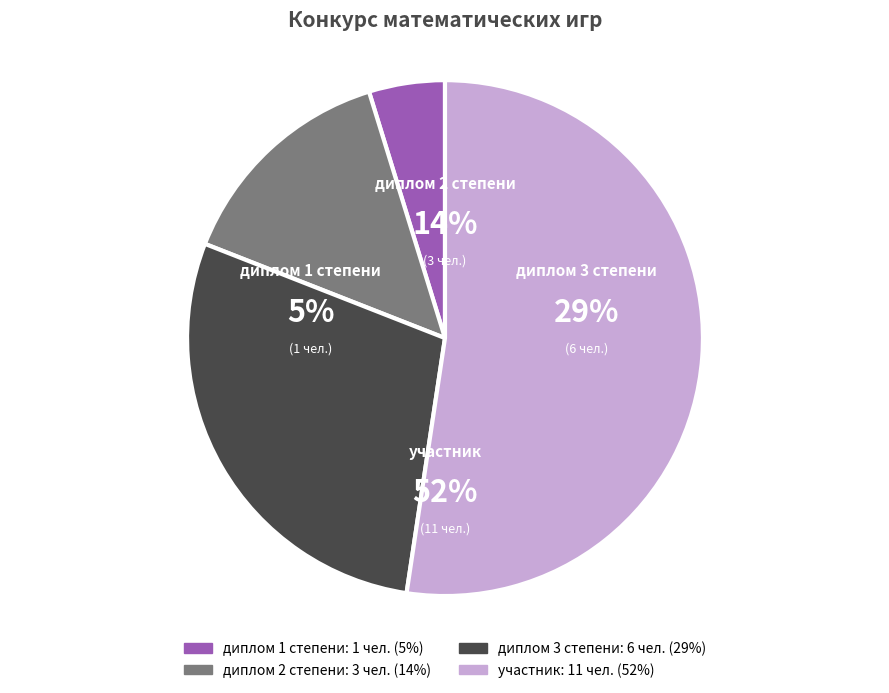

Combined, what portion of the pie is диплом 1 степени and диплом 3 степени?

33.3%